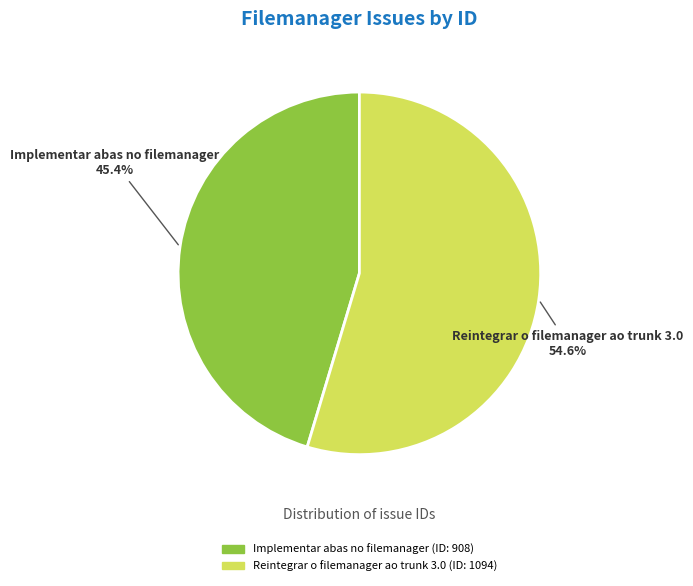

Does Reintegrar o filemanager ao trunk 3.0 account for over 50% of the chart?

Yes